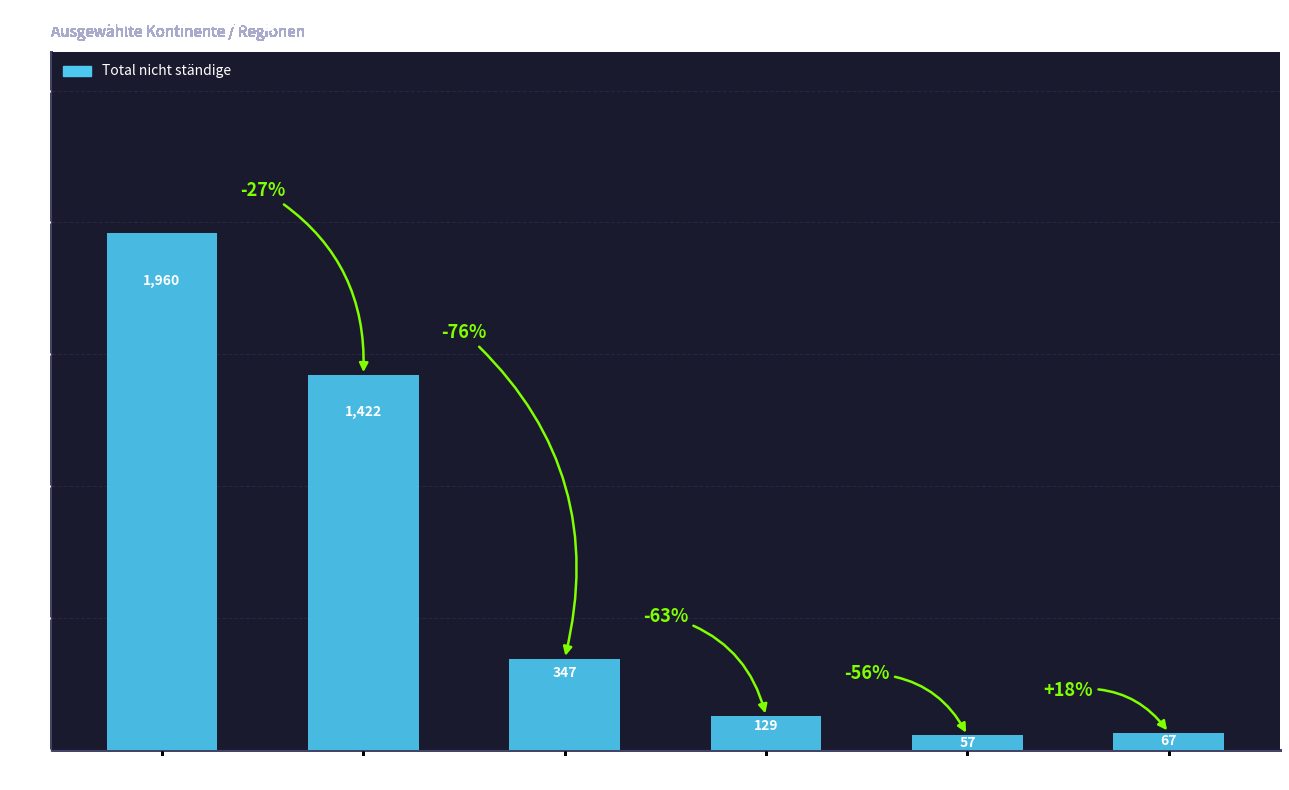

Reading left to right, what are all the values shown in this chart?

1960	1422	347	129	57	67